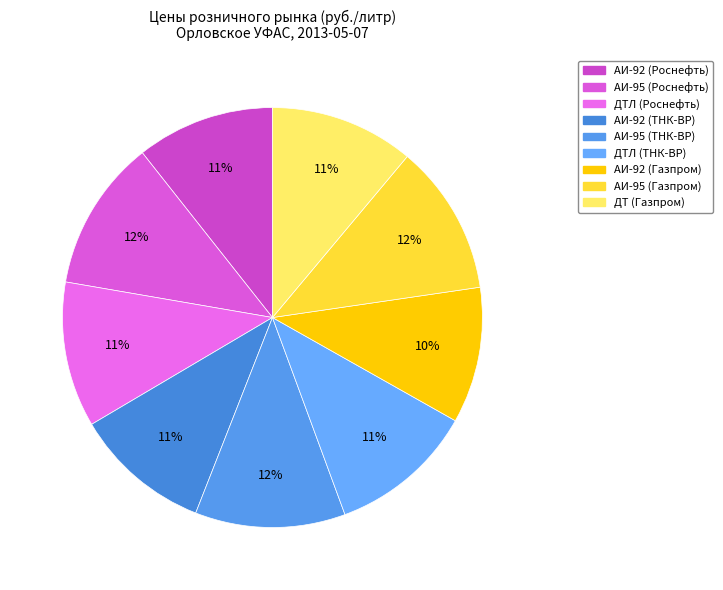

Is it true that ДТЛ (Роснефть) is 1% of the pie?

False